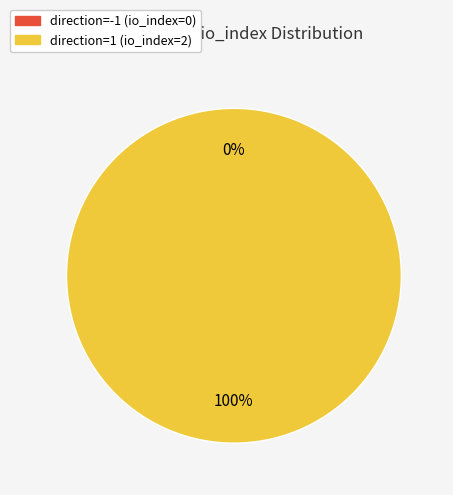

What percentage is the direction=1 (io_index=2) slice, to the nearest percent?

100%